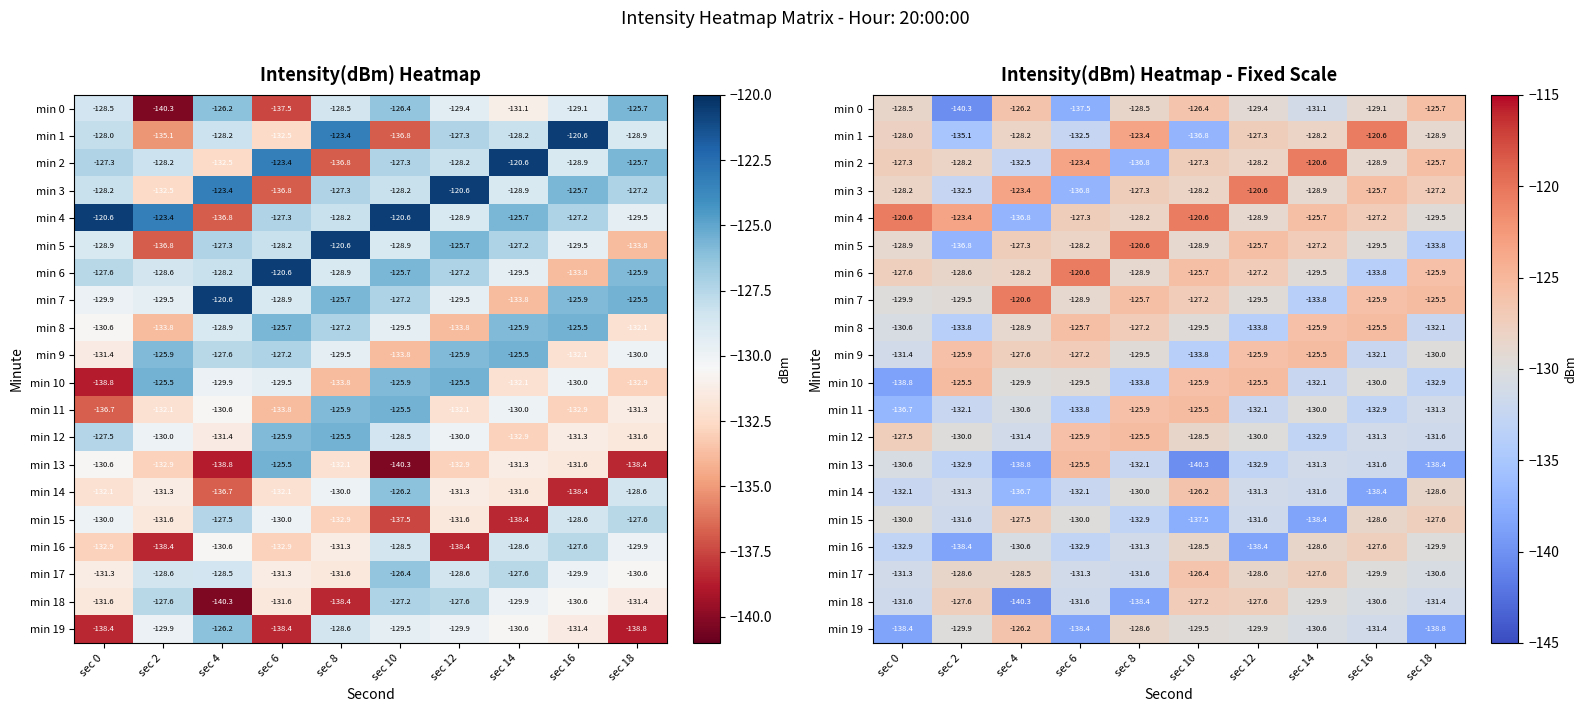

Rank the series by their maximum value, from lowest to highest.

min 16, min 15, min 18, min 17, min 14, min 19, min 0, min 8, min 9, min 10, min 11, min 12, min 13, min 1, min 2, min 3, min 4, min 5, min 6, min 7